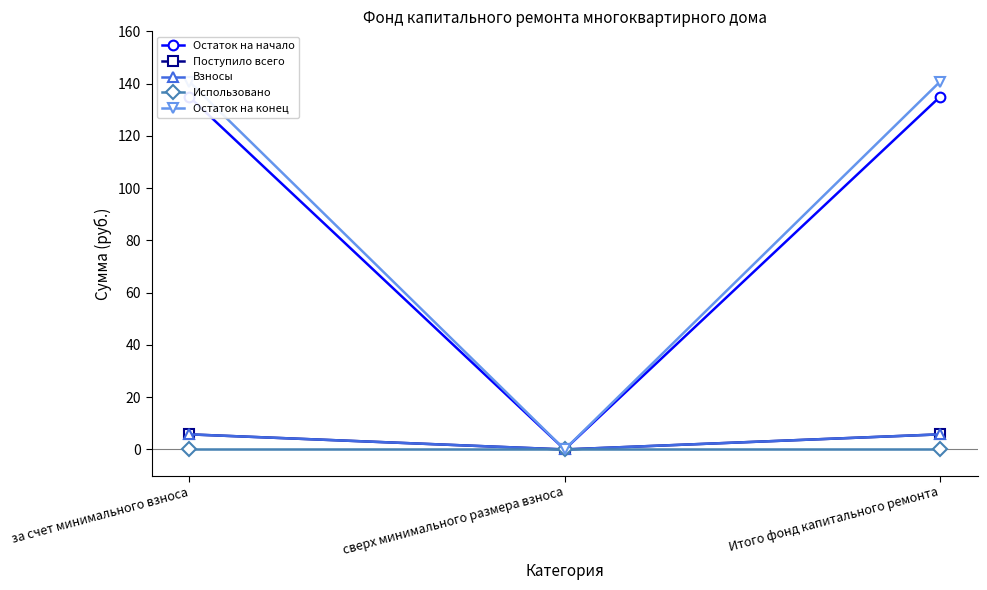

What is the average value of the Поступило всего series?

3.9